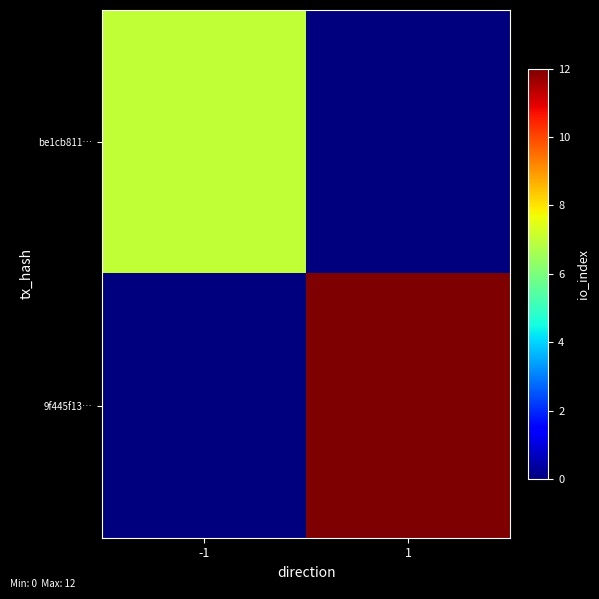

Reading right to left, list all the values displayed in this chart.

be1cb811…: 1=0	-1=7
9f445f13…: 1=12	-1=0